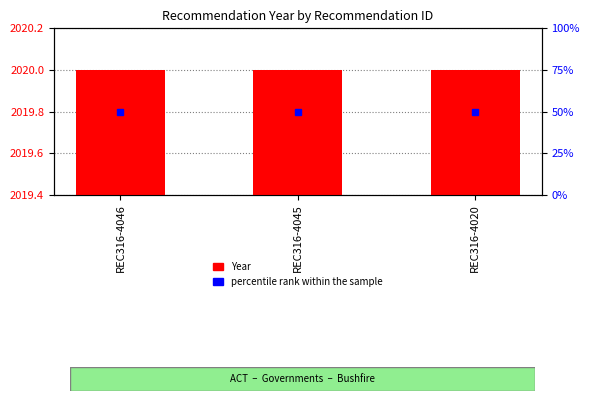

What is the average value of the percentile rank within the sample series?

50